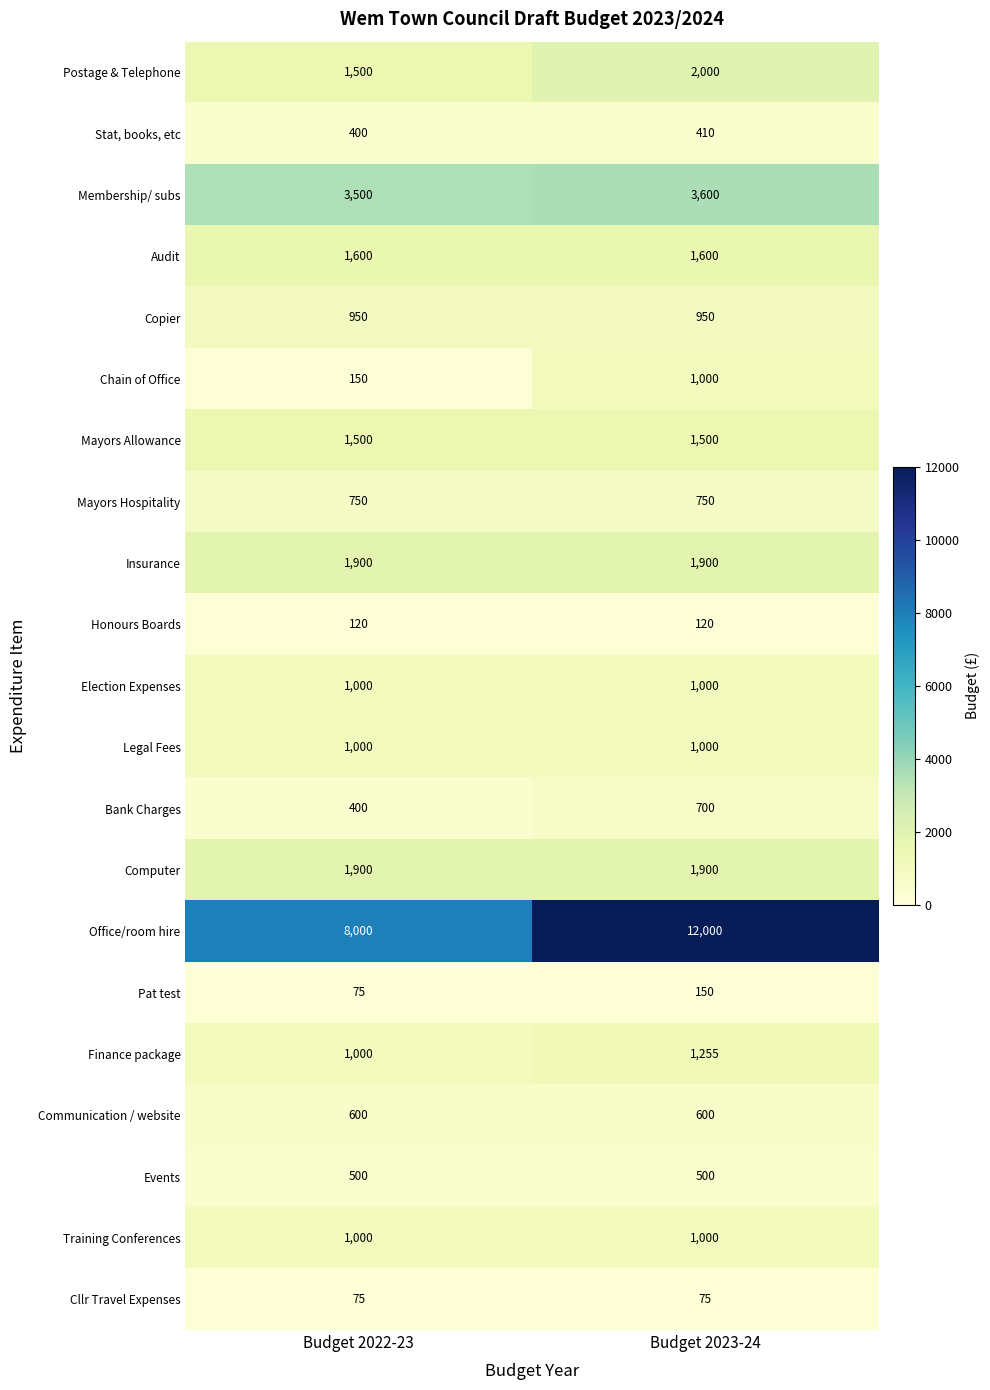

Which series changed the most between Budget 2022-23 and Budget 2023-24?

Office/room hire